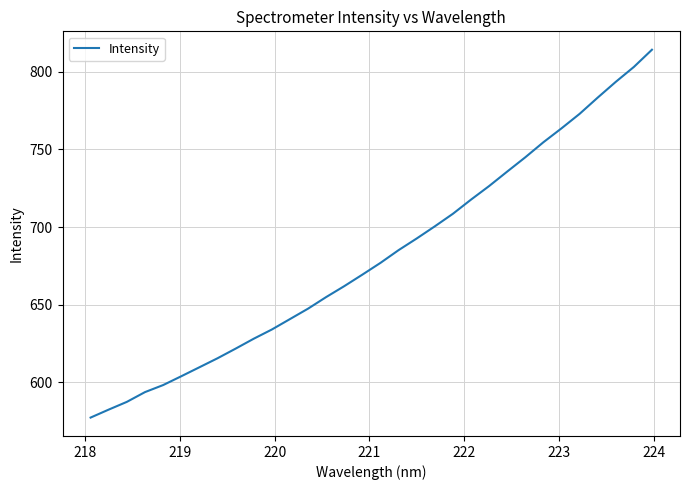

How many values are below 676?

16